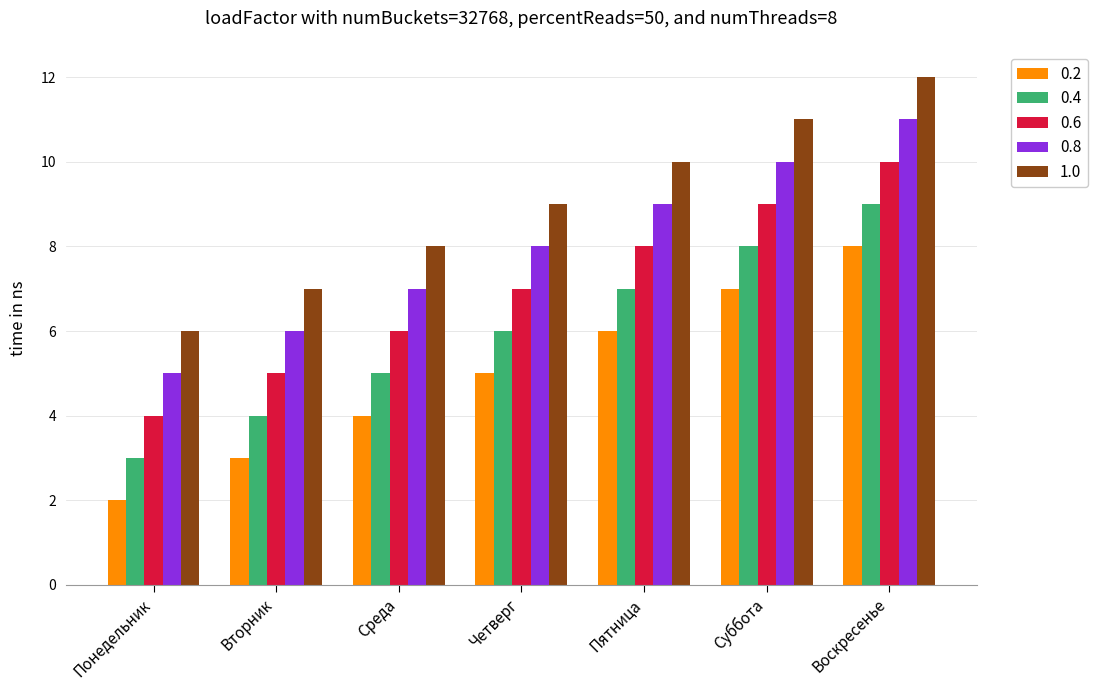

Is the value of 0.6 at Суббота greater than the value of 0.2 at Суббота?

Yes